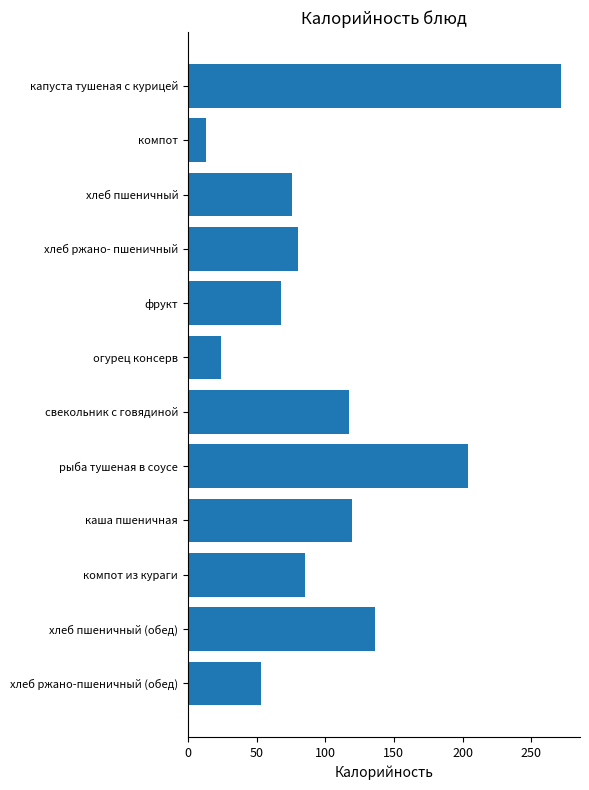

How many data points are less than 85?

6